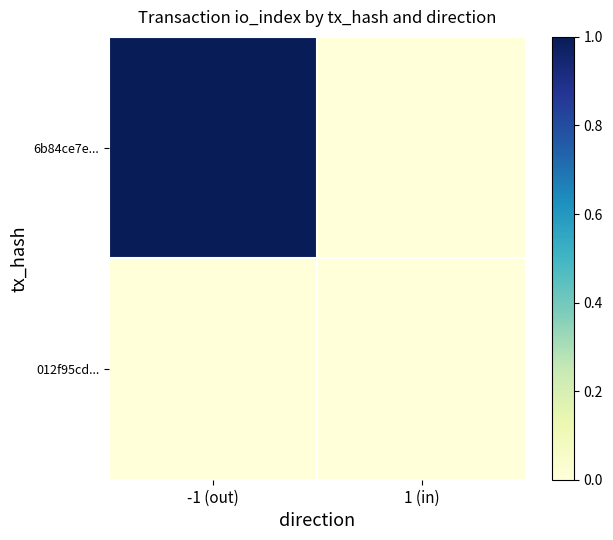

Which series has the largest range (max minus min)?

6b84ce7e...